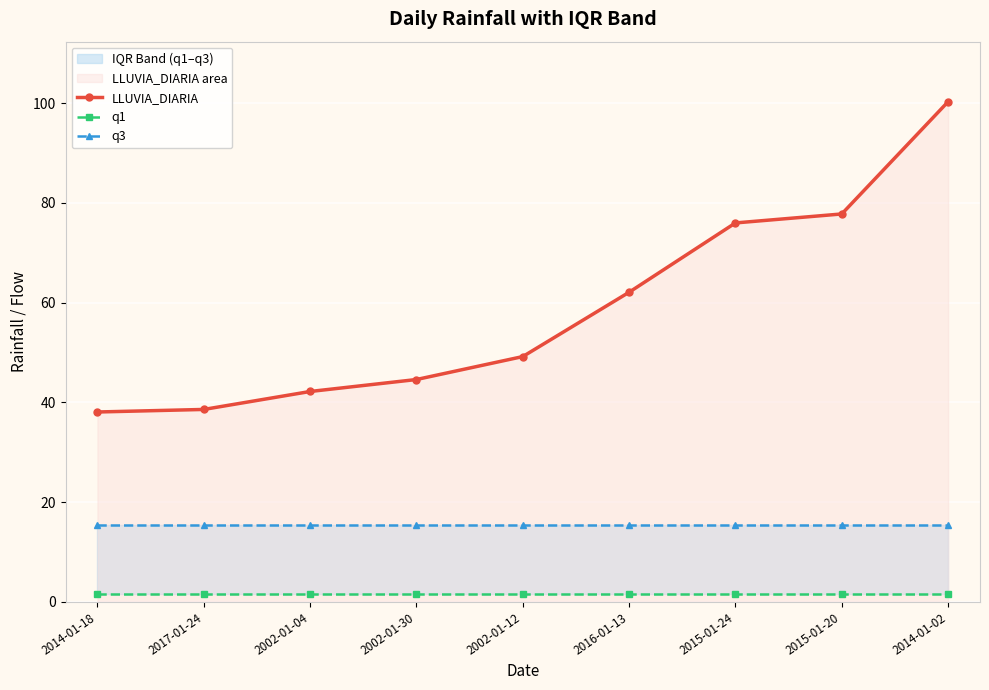

The LLUVIA_DIARIA series shows 62.5 at 2017-01-24. True or false?

False